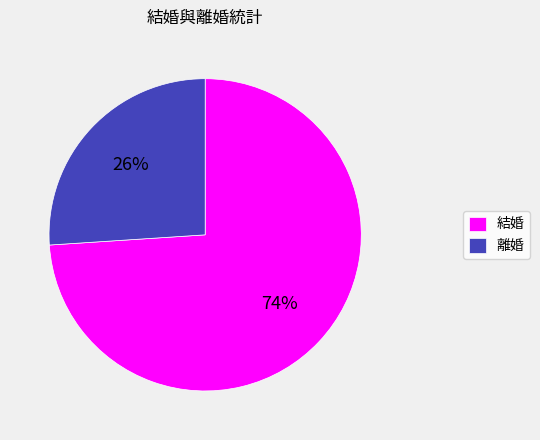

What is the ratio of the value at 離婚 to the value at 結婚?

0.4